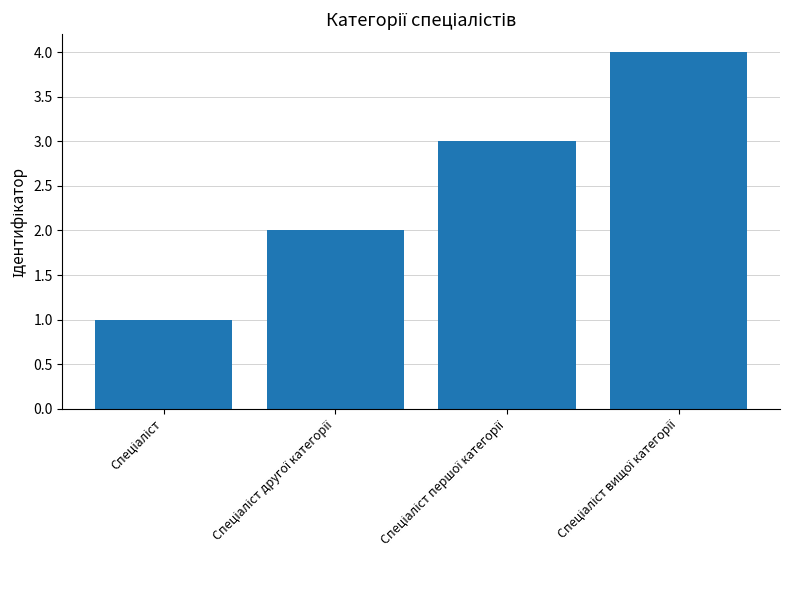

How many bars are there in total?

4